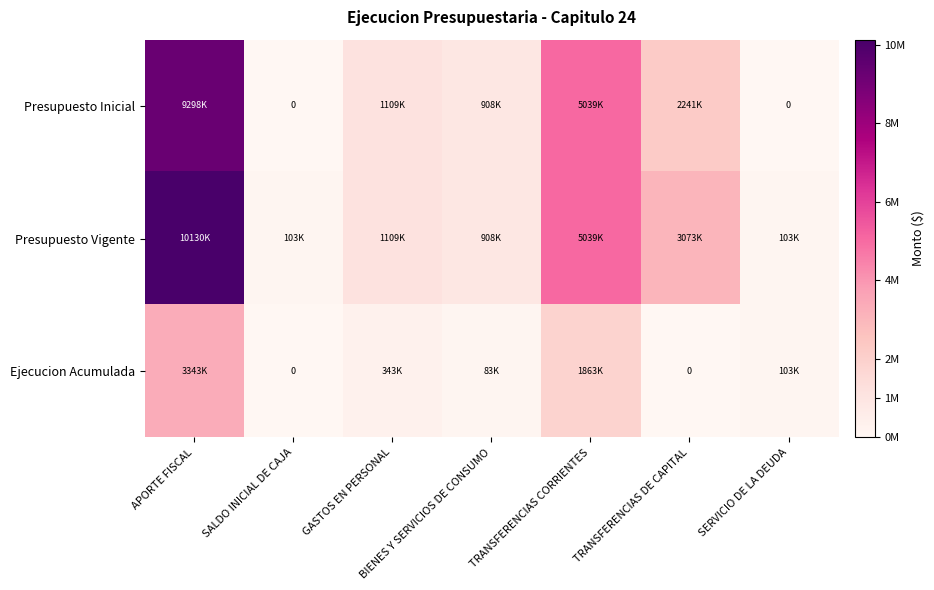

At which category is the sum across all series the highest?

APORTE FISCAL